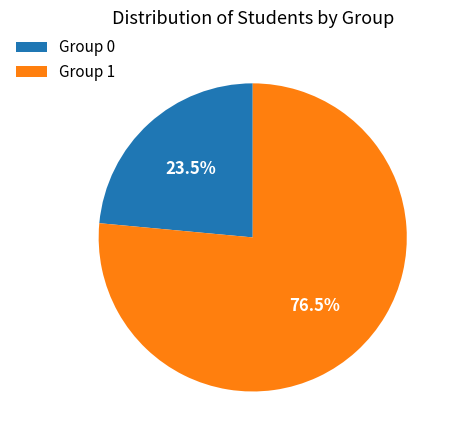

Which category has the biggest portion of the pie?

Group 1